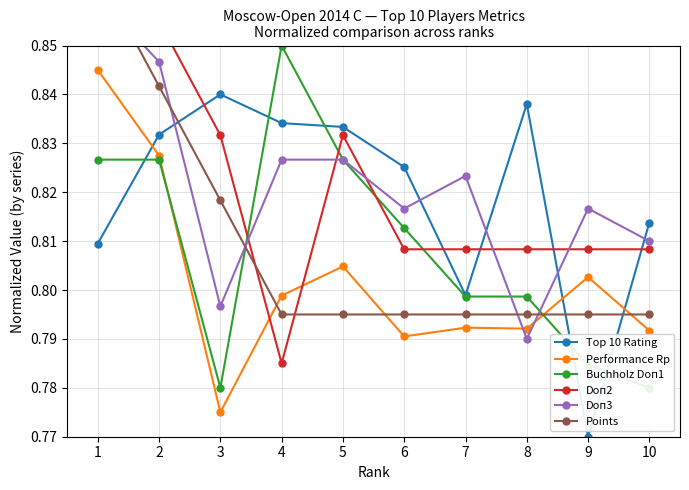

How many lines are shown in the chart?

6